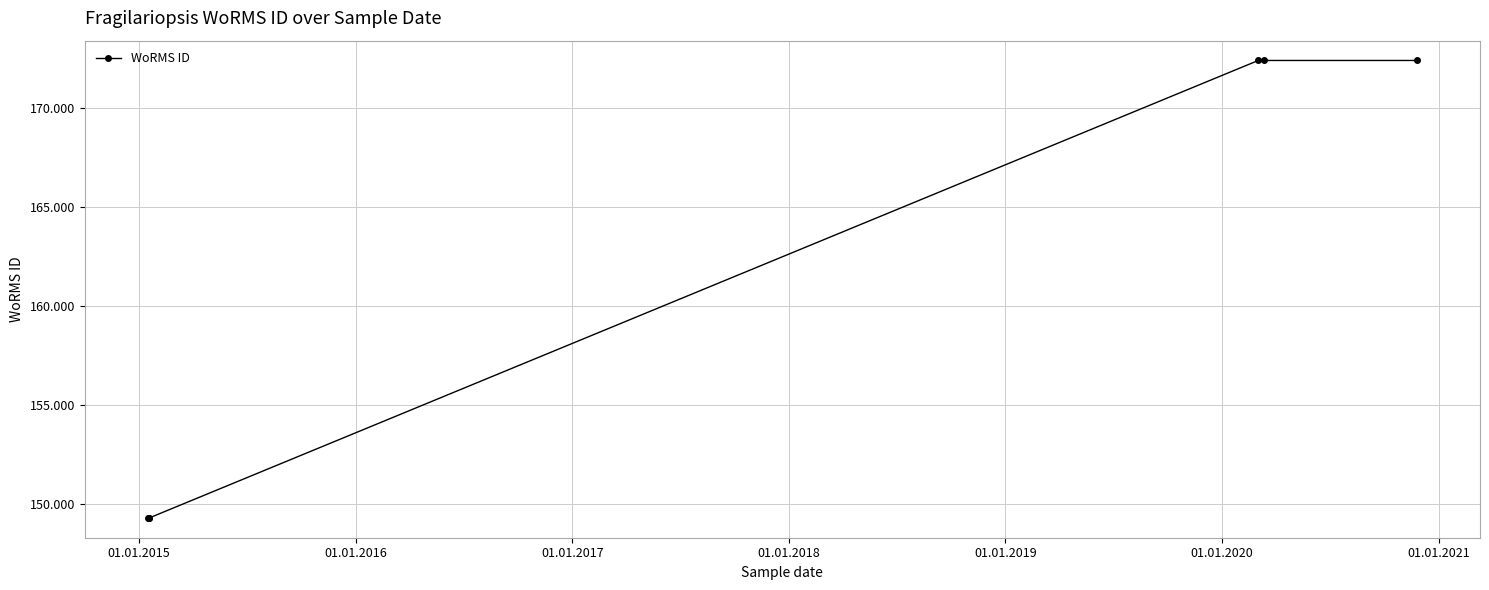

Is this an area chart (filled region under the line)?

No